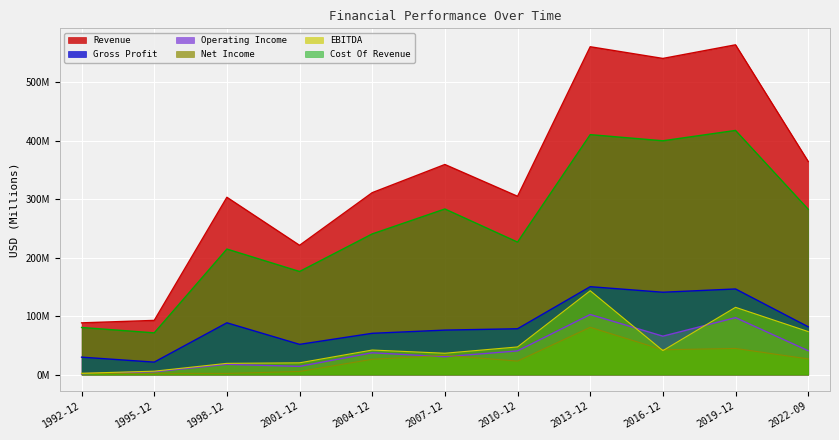

Which series has the largest range (max minus min)?

Revenue